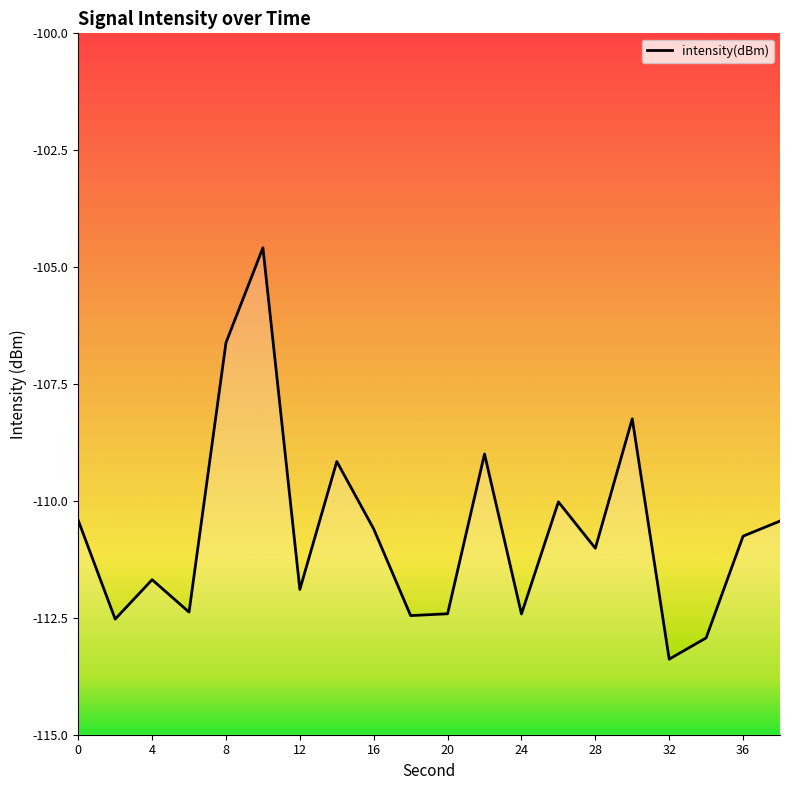

True or false: the data shows -110.8 at 36.

True